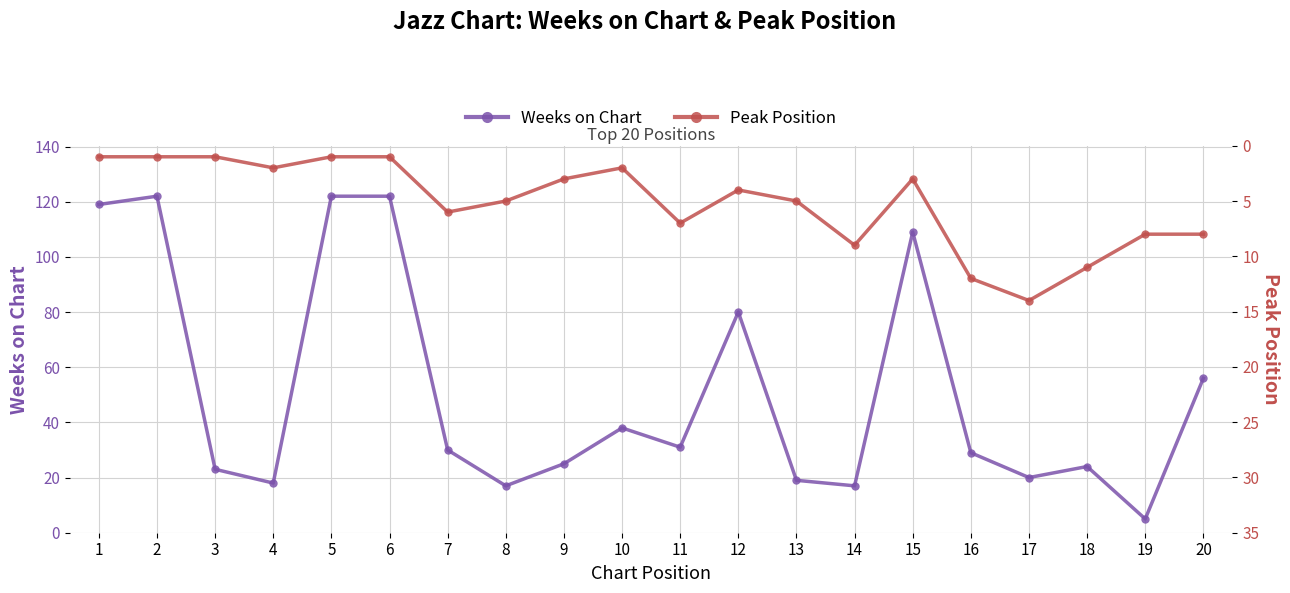

At which label does Weeks on Chart reach its minimum?

19